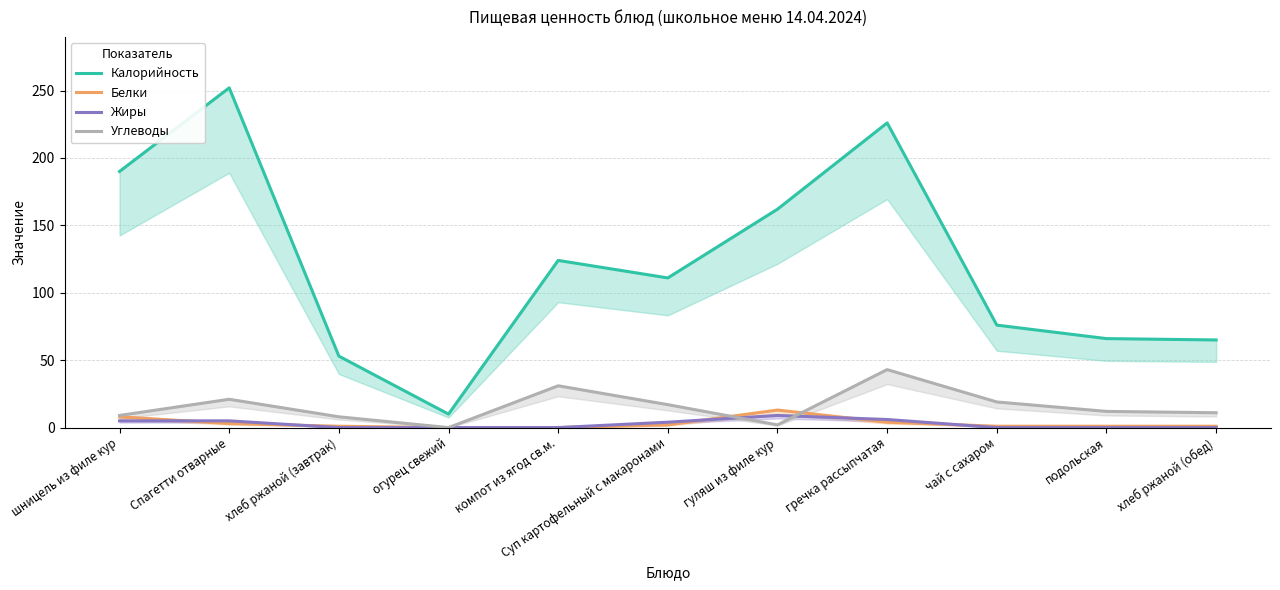

True or false: Калорийность and Белки intersect in this chart.

False